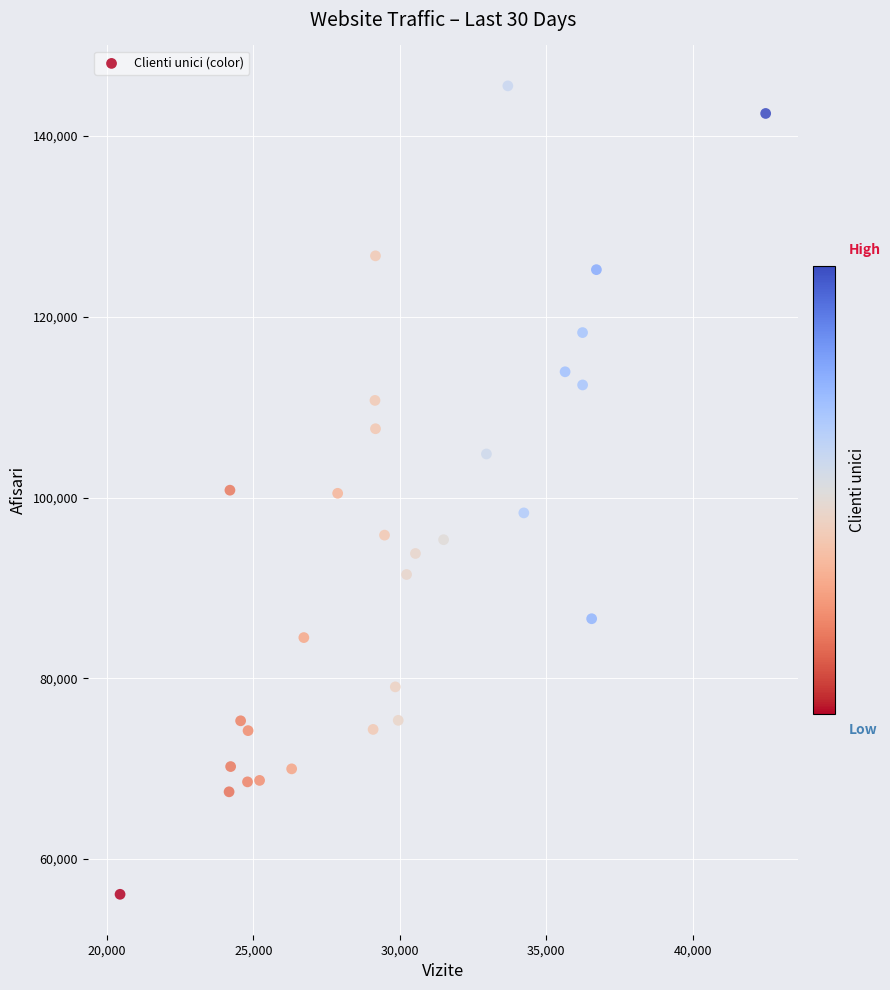

What is the range of X values (max minus min)?

22046